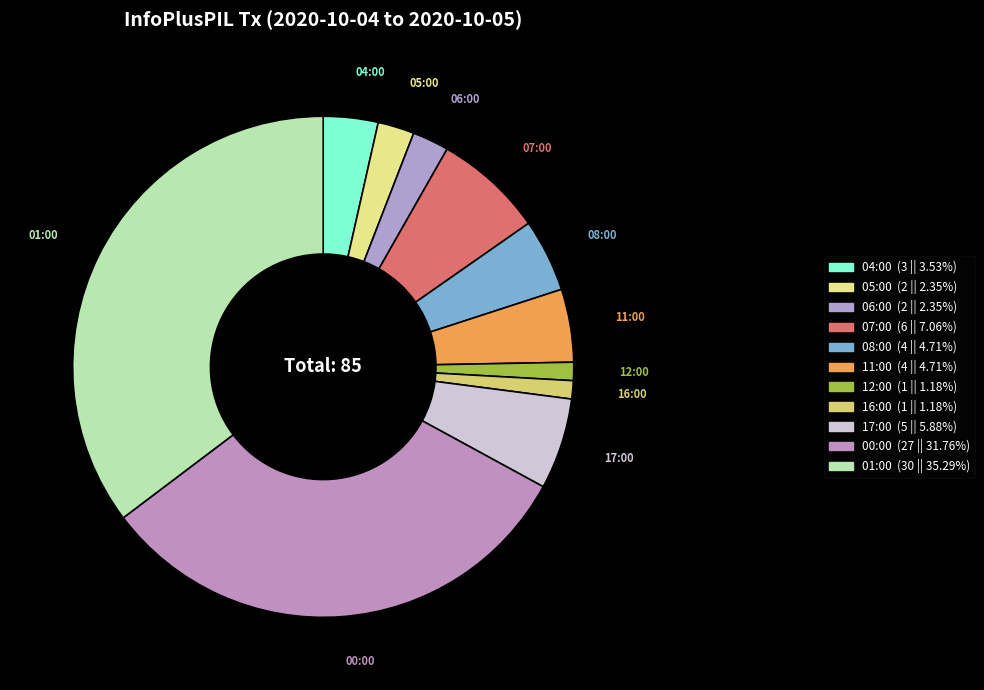

Which category has the biggest portion of the pie?

01:00